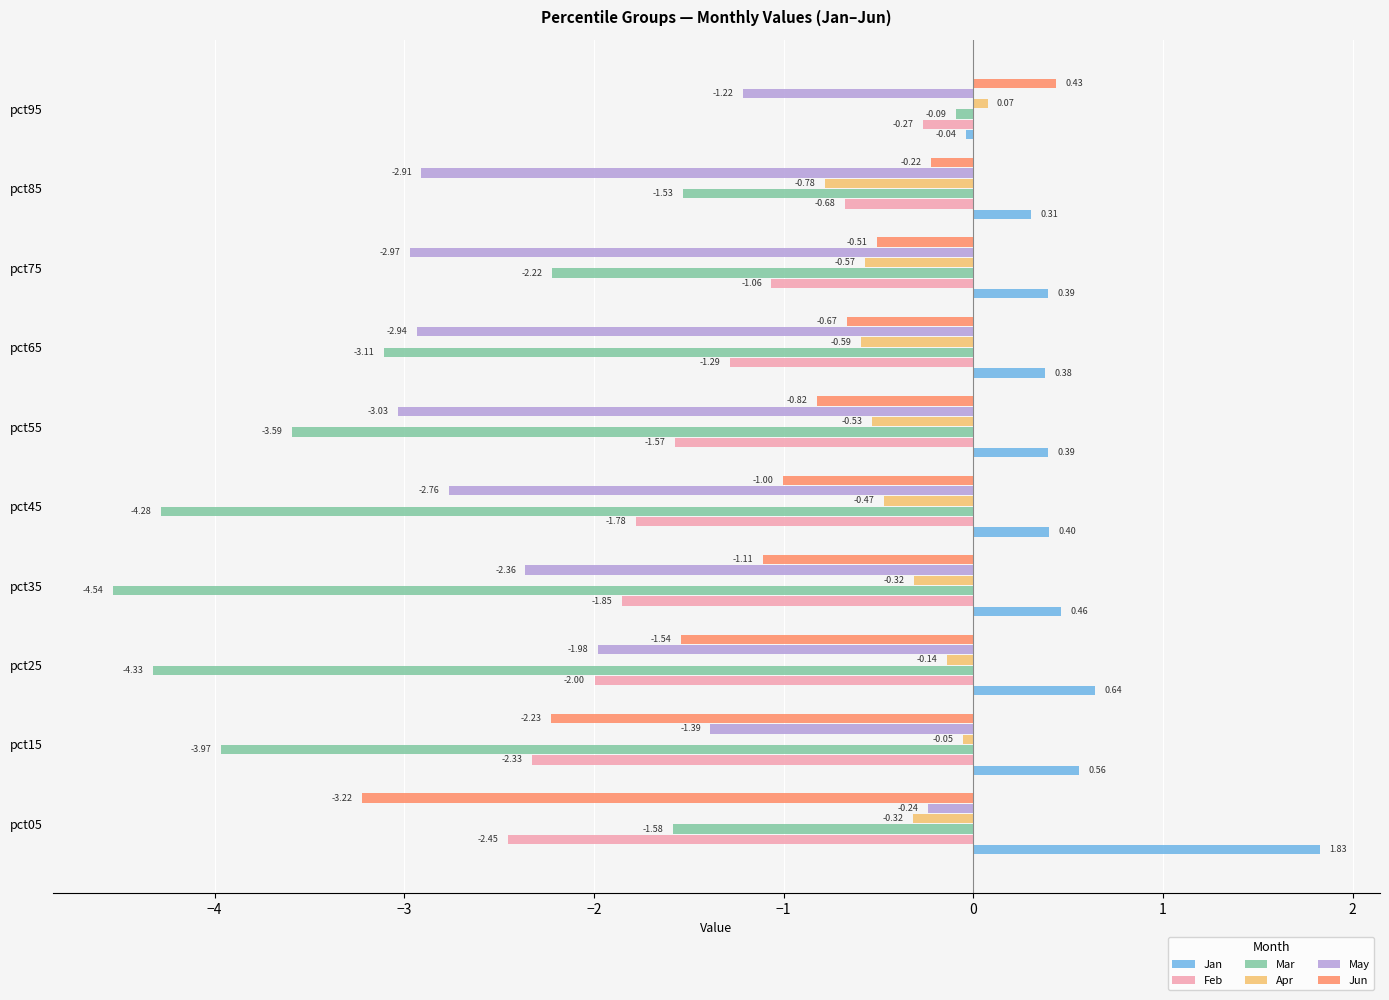

What is the sum of all Mar values?

-29.2